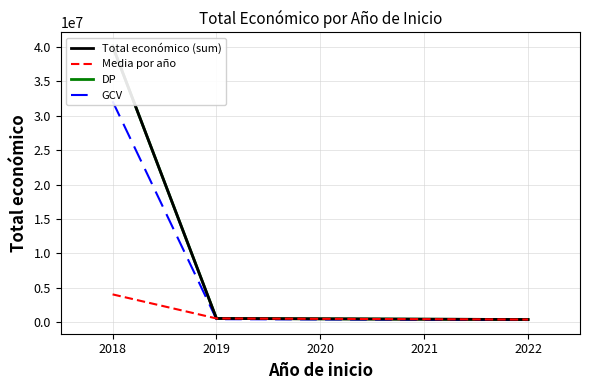

At how many categories does at least one series exceed 27585266?

1